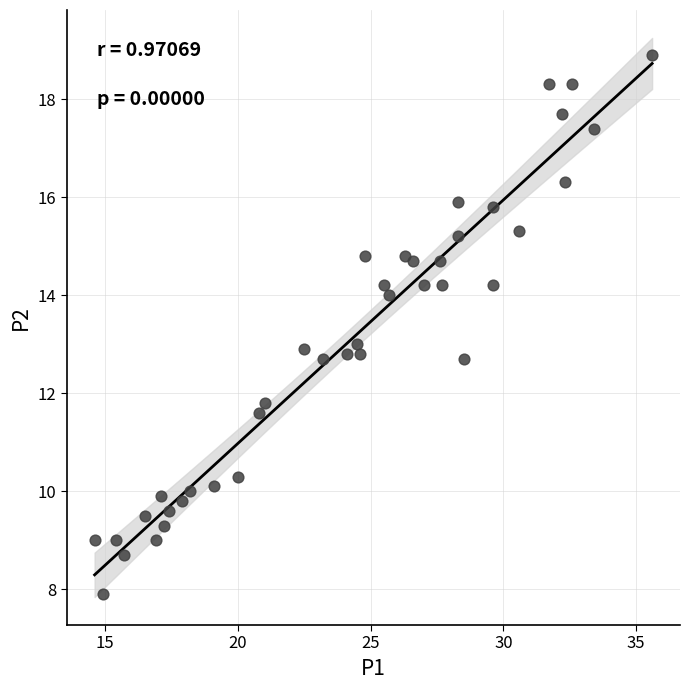

What is the range of X values (max minus min)?

21.0